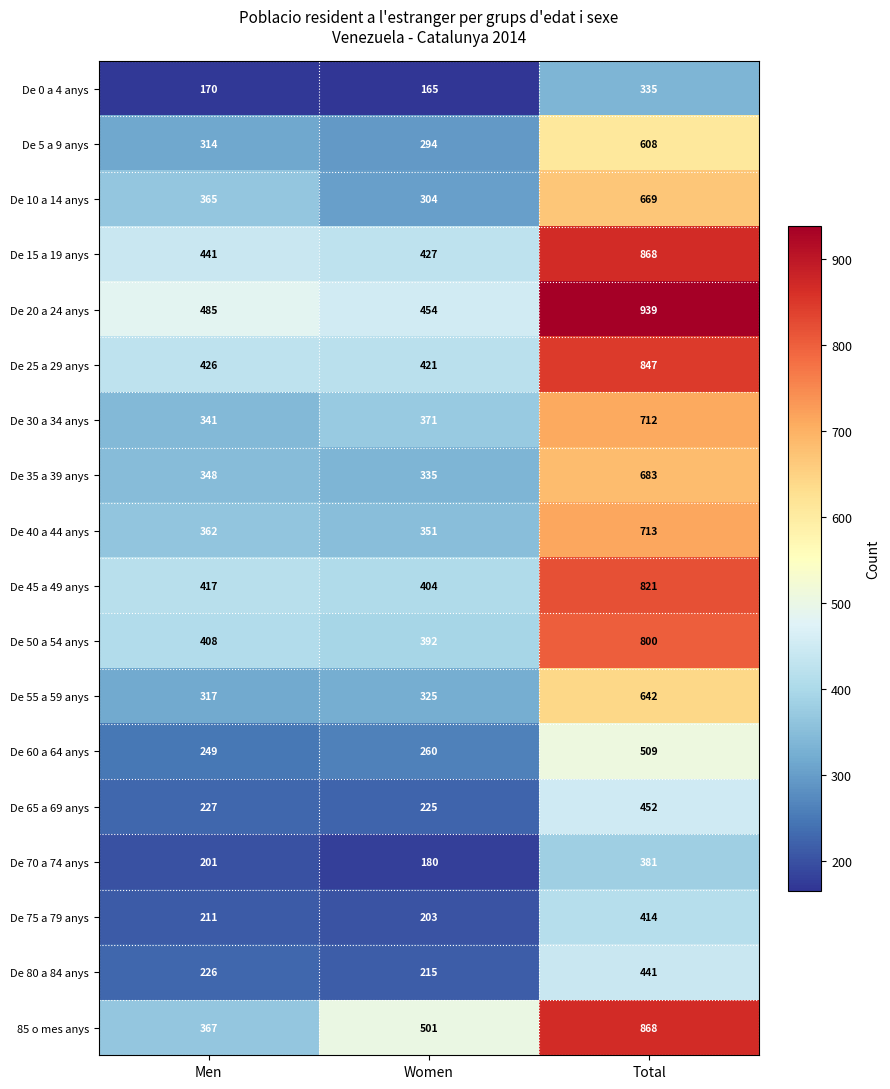

The value of 85 o mes anys at Men is 92. True or false?

False